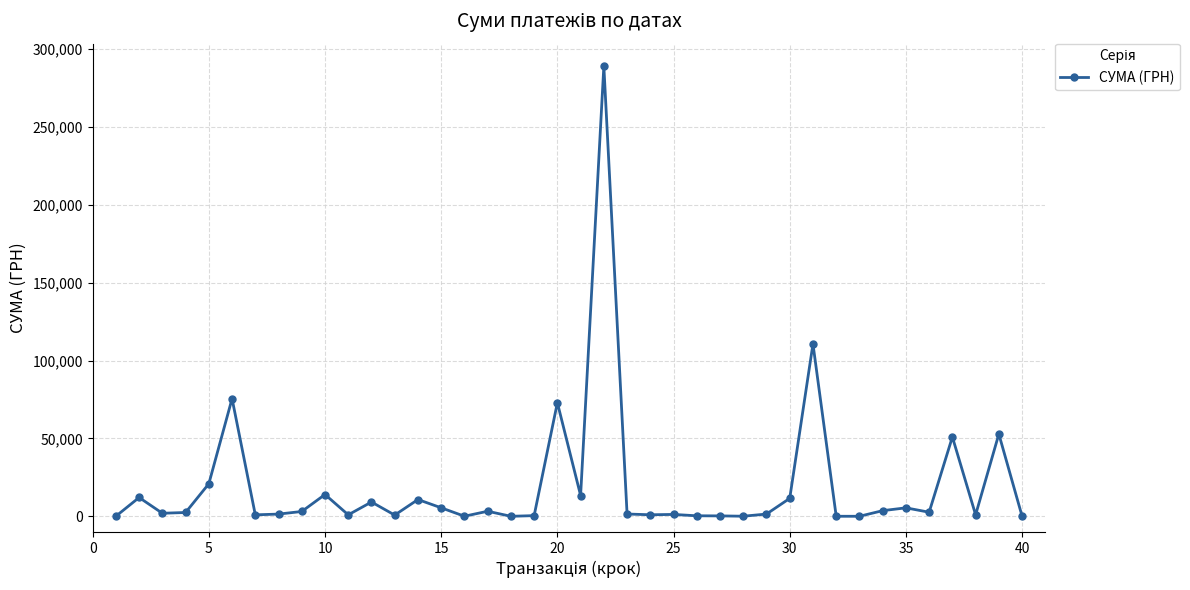

True or false: the data has more than 0 interior local peaks.

True